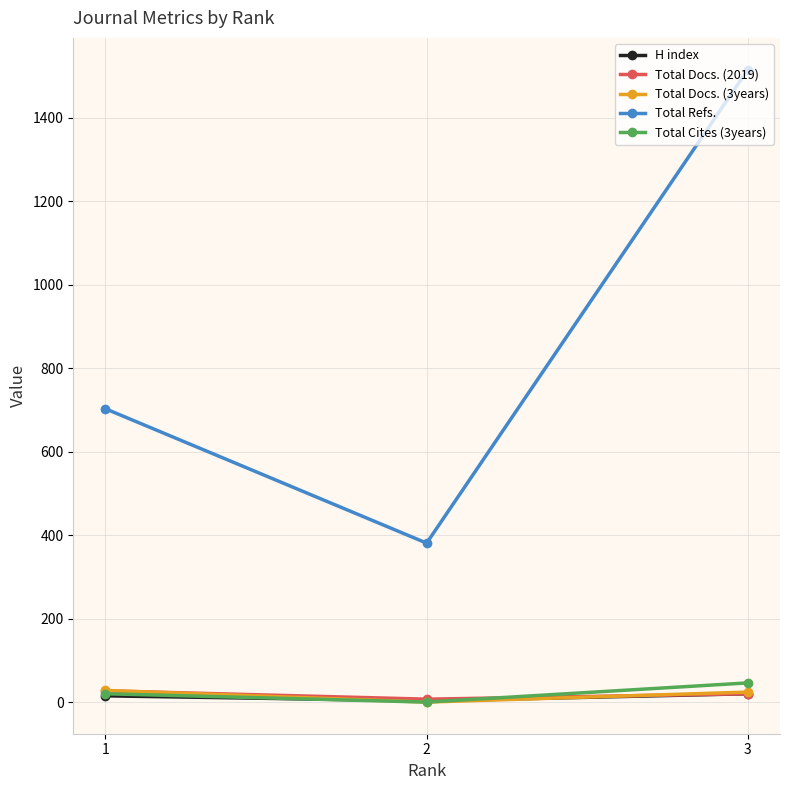

List the labels in order of Total Refs. value, largest first.

3, 1, 2